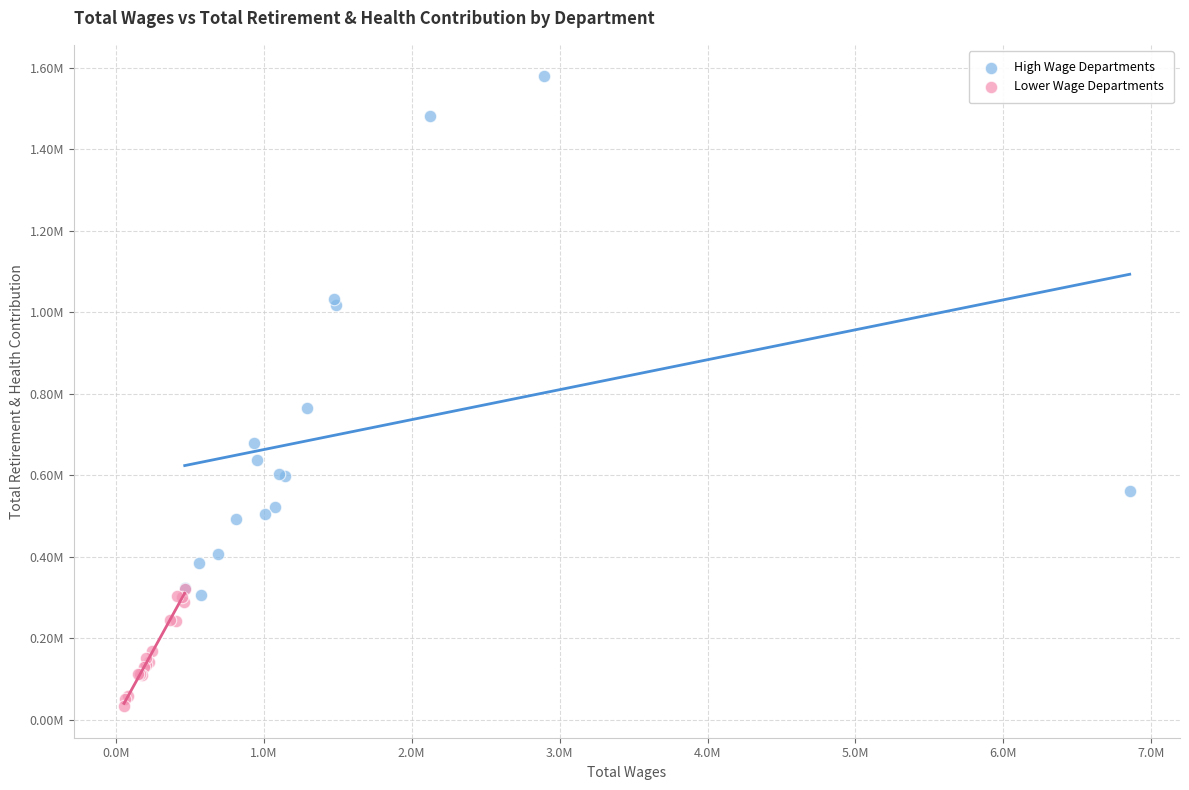

Which series reaches the minimum Y coordinate?

Lower Wage Departments